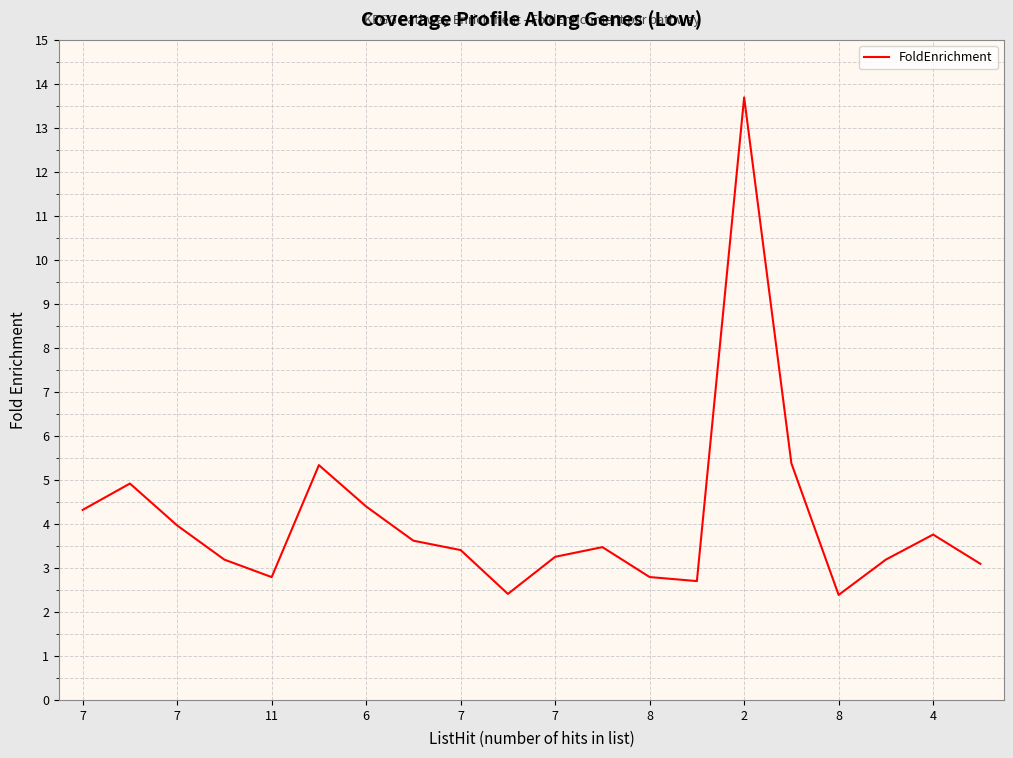

What is the difference between the maximum and minimum values?

11.3